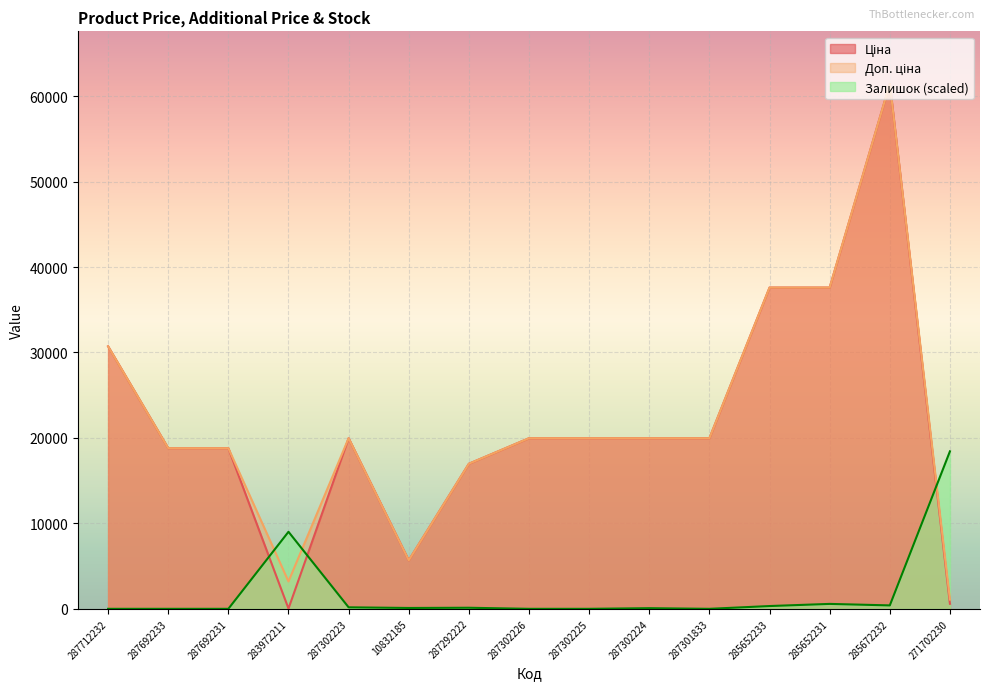

Reading left to right, transcribe all the data shown in this chart.

Ціна: 287712232=30717.1	287692233=18796.8	287692231=18796.8	283972211=32.0	287302223=19964.2	10832185=5673.8	287292222=16976.3	287302226=19964.2	287302225=19964.2	287302224=19964.2	287301833=19964.2	285652233=37593.6	285652231=37593.6	285672232=61434.3	271702230=589.9
Доп. ціна: 287712232=30717.1	287692233=18796.8	287692231=18796.8	283972211=3205.0	287302223=19964.2	10832185=5673.8	287292222=16976.3	287302226=19964.2	287302225=19964.2	287302224=19964.2	287301833=19964.2	285652233=37593.6	285652231=37593.6	285672232=61434.3	271702230=1081.7
Залишок: 287712232=0.0	287692233=0.0	287692231=0.0	283972211=9014.8	287302223=175.3	10832185=100.2	287292222=125.2	287302226=0.0	287302225=0.0	287302224=75.1	287301833=0.0	285652233=325.5	285652231=575.9	285672232=400.7	271702230=18430.3